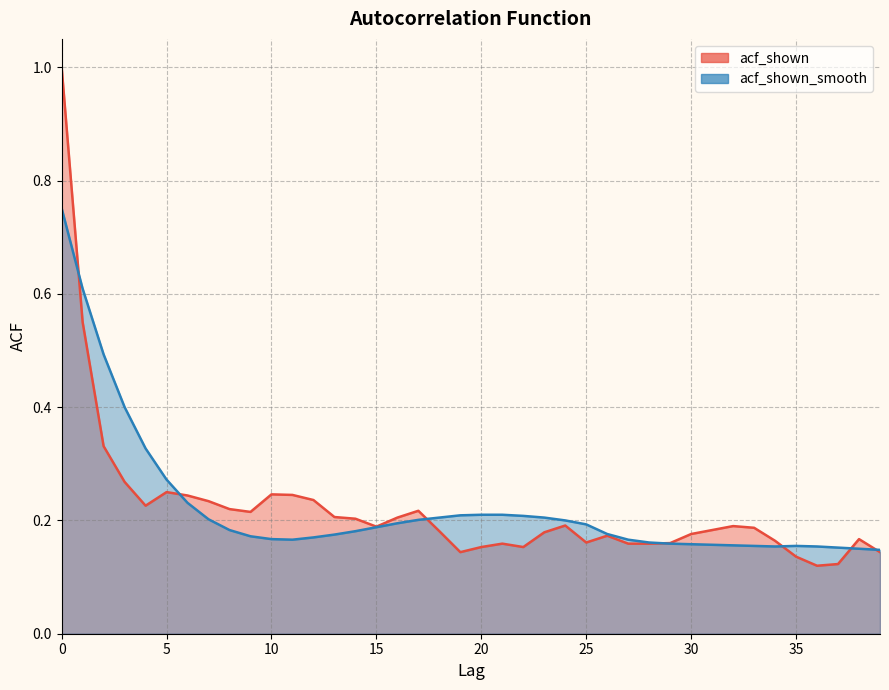

Reading right to left, what are all the values shown in this chart?

acf_shown: 0.1	0.2	0.1	0.1	0.1	0.2	0.2	0.2	0.2	0.2	0.2	0.2	0.2	0.2	0.2	0.2	0.2	0.2	0.2	0.2	0.1	0.2	0.2	0.2	0.2	0.2	0.2	0.2	0.2	0.2	0.2	0.2	0.2	0.2	0.2	0.2	0.3	0.3	0.6	1.0
acf_shown_smooth: 0.1	0.1	0.2	0.2	0.2	0.2	0.2	0.2	0.2	0.2	0.2	0.2	0.2	0.2	0.2	0.2	0.2	0.2	0.2	0.2	0.2	0.2	0.2	0.2	0.2	0.2	0.2	0.2	0.2	0.2	0.2	0.2	0.2	0.2	0.3	0.3	0.4	0.5	0.6	0.8